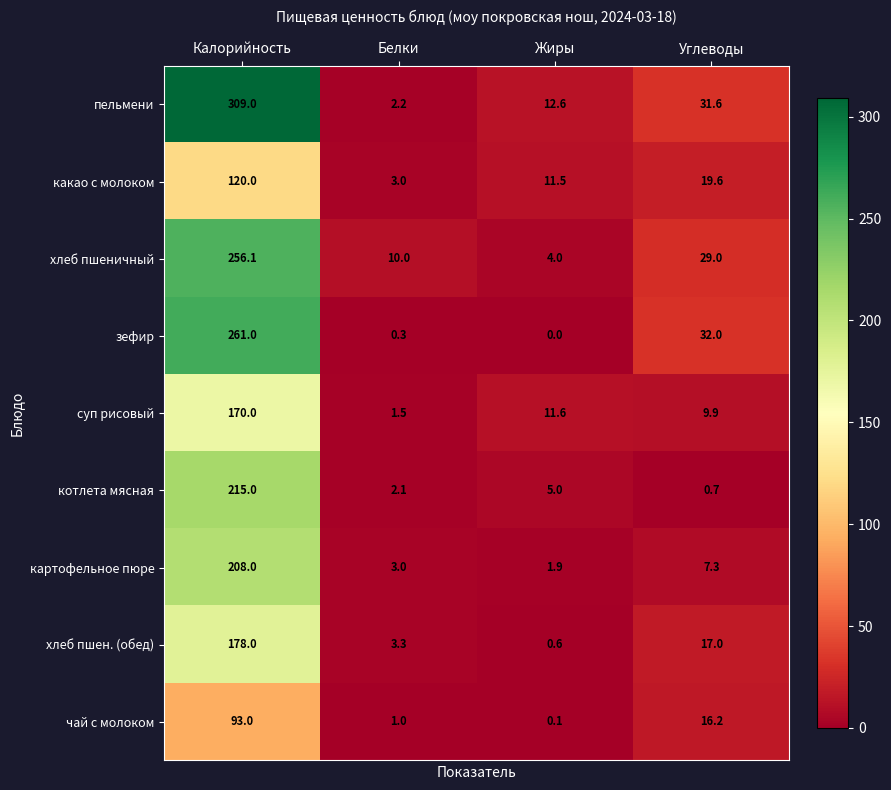

How many series are shown in this chart?

9